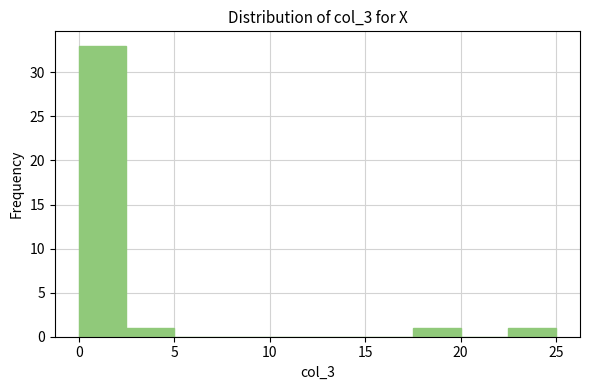

Reading left to right, transcribe this chart: for each bar, give the range it covers on the x-axis and its height. The values are not printed on the chart, so give them approximately, as read against the axis.

0.0 to 2.5: 33
2.5 to 5.0: 1
5.0 to 7.5: 0
7.5 to 10.0: 0
10.0 to 12.5: 0
12.5 to 15.0: 0
15.0 to 17.5: 0
17.5 to 20.0: 1
20.0 to 22.5: 0
22.5 to 25.0: 1